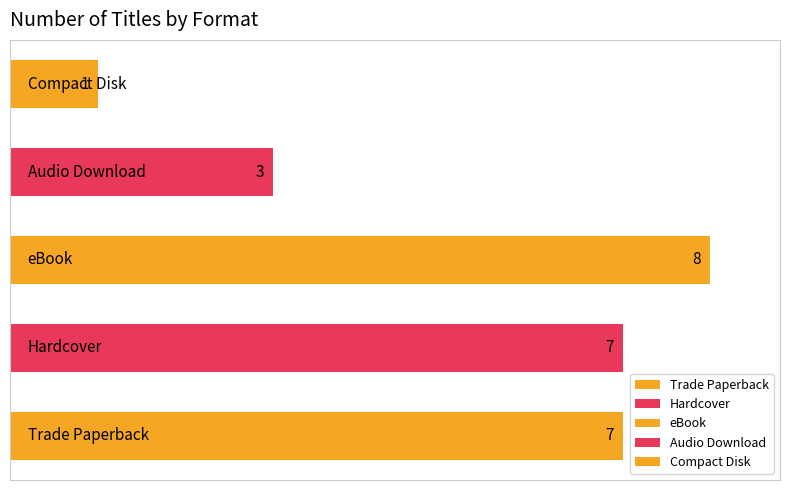

Count the values in the range 3 to 7.

3